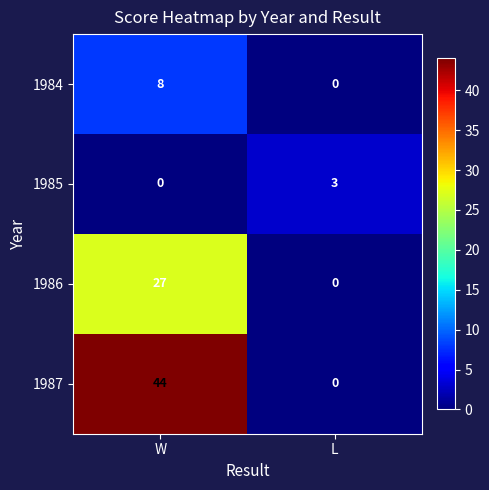

What is the sum of the 1985 values at W and L?

3